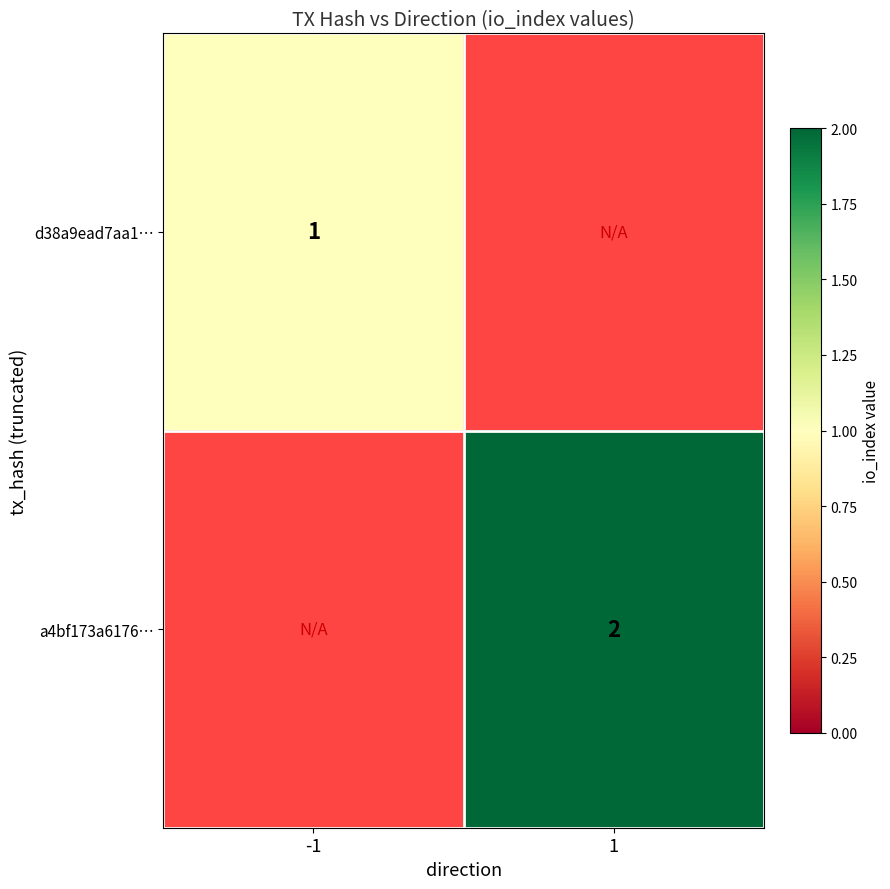

The value of d38a9ead7aa1… at -1 is 1. True or false?

True